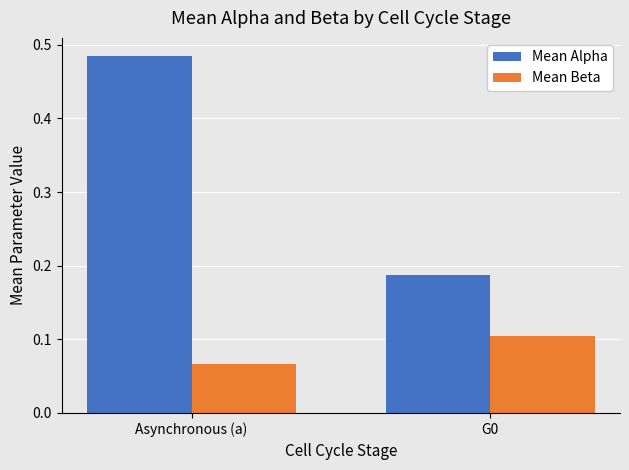

At which label is Mean Beta closest to 0?

Asynchronous (a)